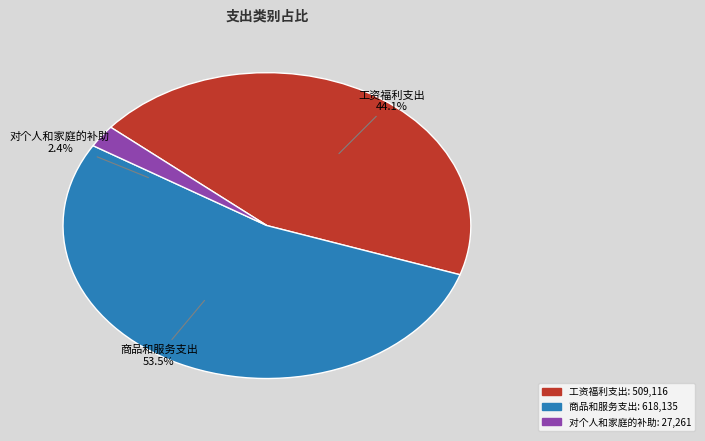

True or false: 其他支出 accounts for 0% of the total.

True